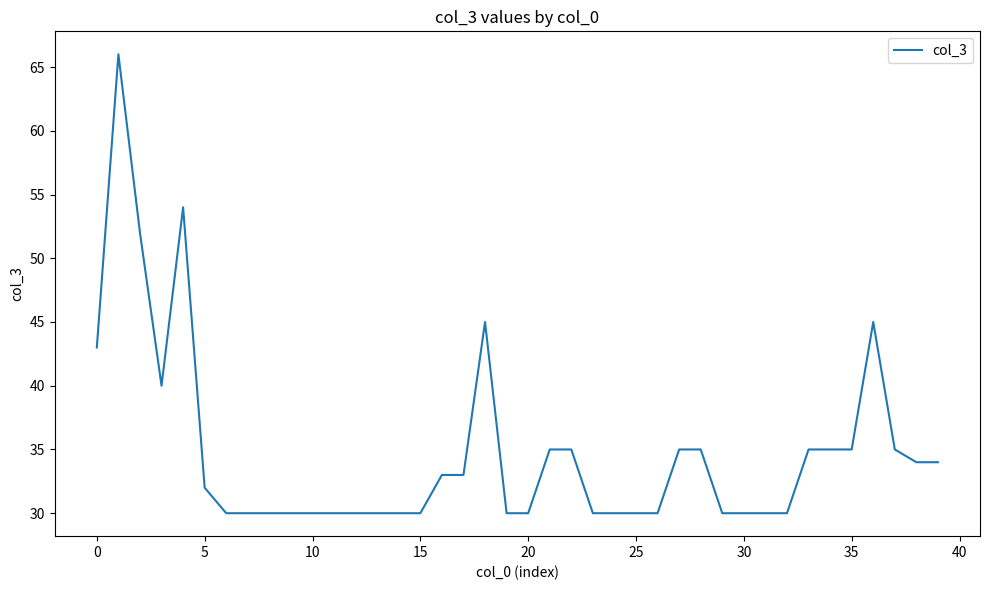

What is the difference between the maximum and minimum values?

36